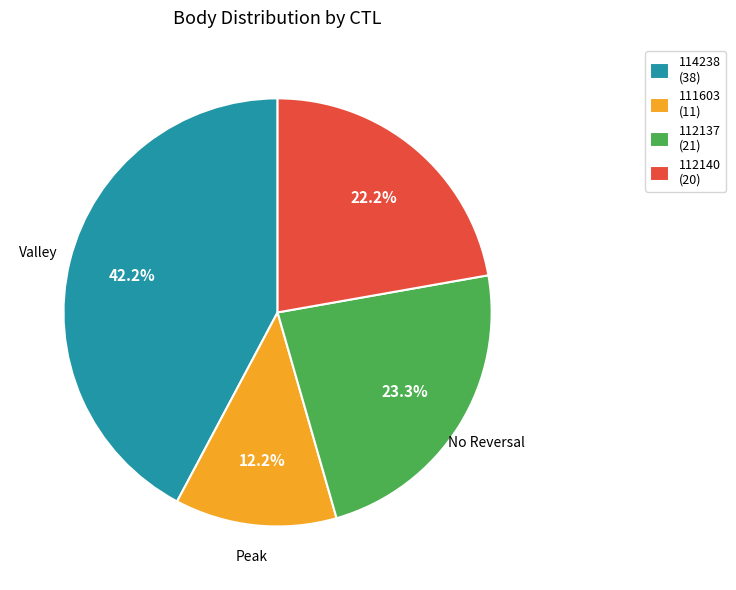

Which category has the biggest portion of the pie?

114238